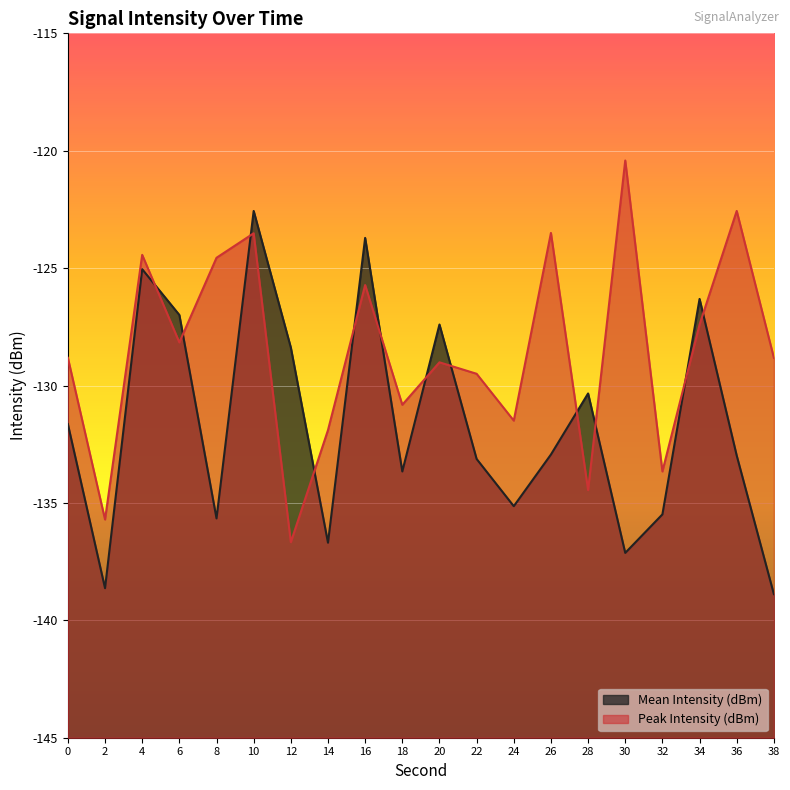

Is the value of Mean Intensity (dBm) at 8 greater than the value of Peak Intensity (dBm) at 34?

No